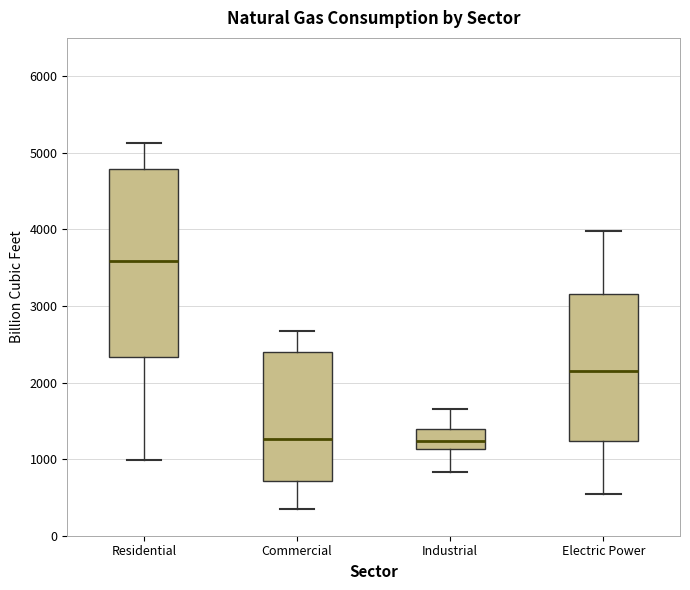

Comparing the boxes themselves (not the whiskers), which one is the tallest?

Residential